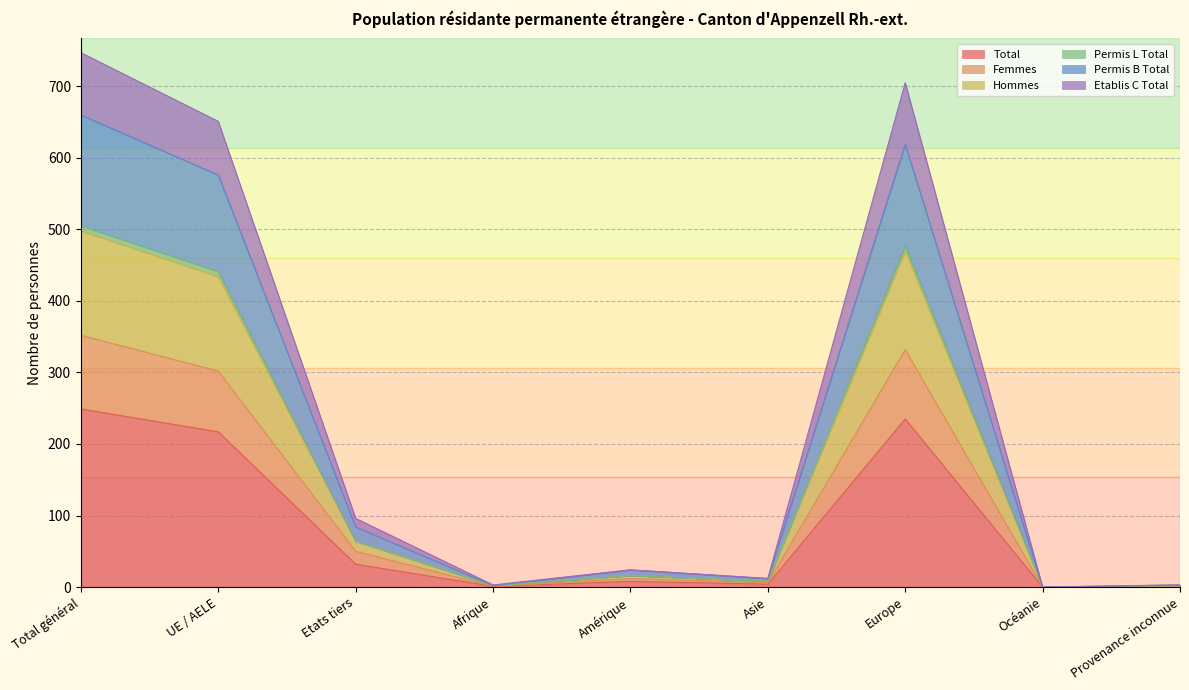

What is the difference between the highest and lowest values at Total général?

498